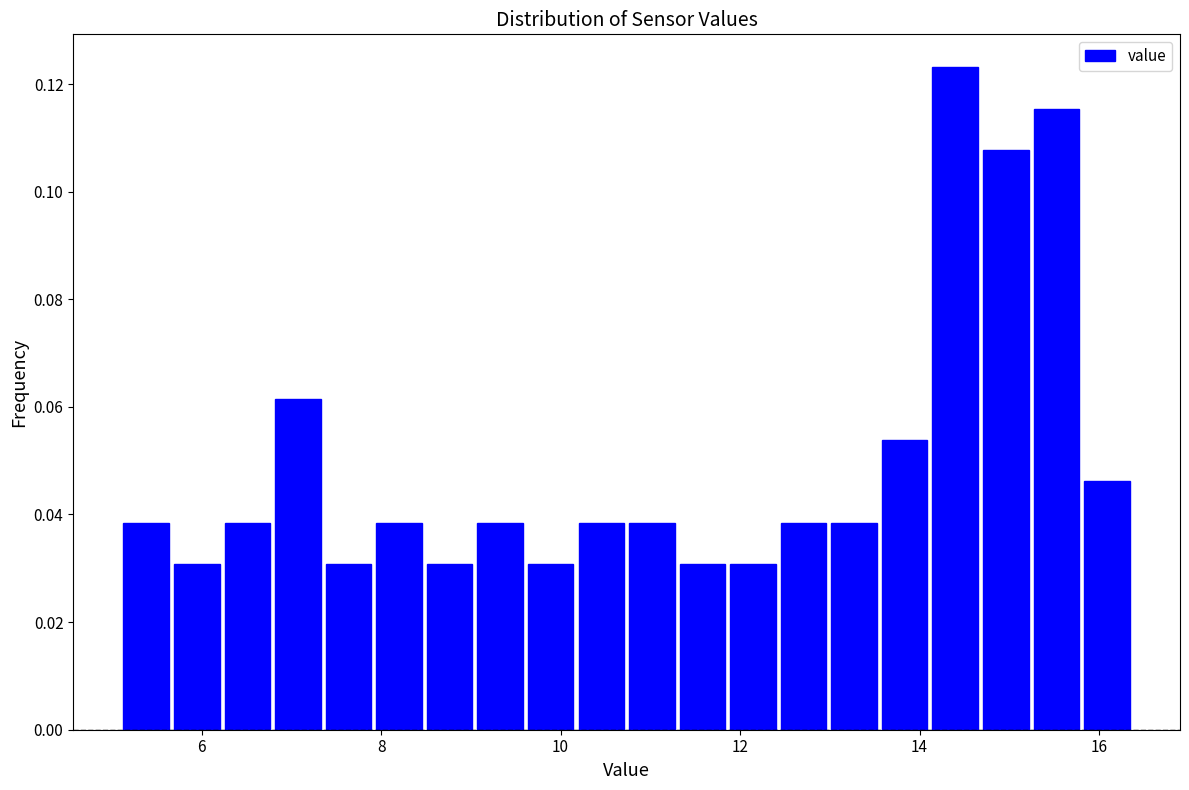

Around what value on the x-axis is the tallest bar? Give the approximate position of its centre, as read against the axis.

14.4